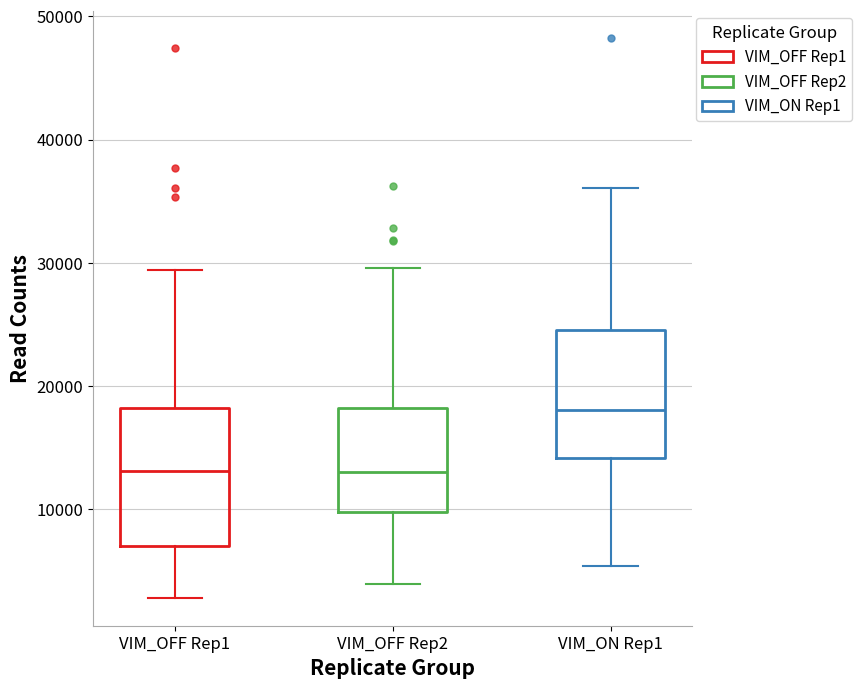

Where is the upper edge of the box for VIM_ON Rep1 on the y-axis? The values are not printed on the chart, so give them approximately, as read against the axis.

25000